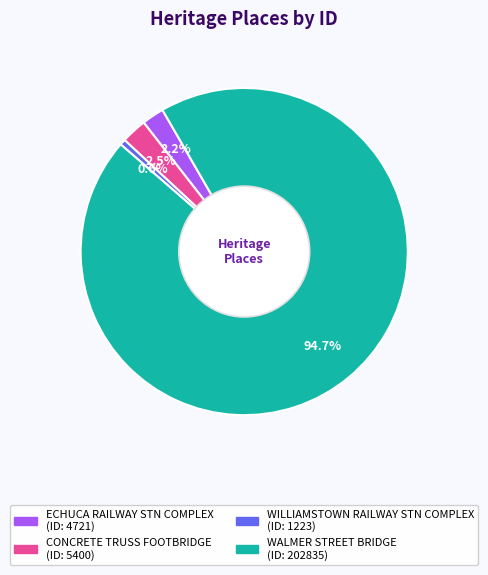

Is there a majority slice in this chart?

Yes